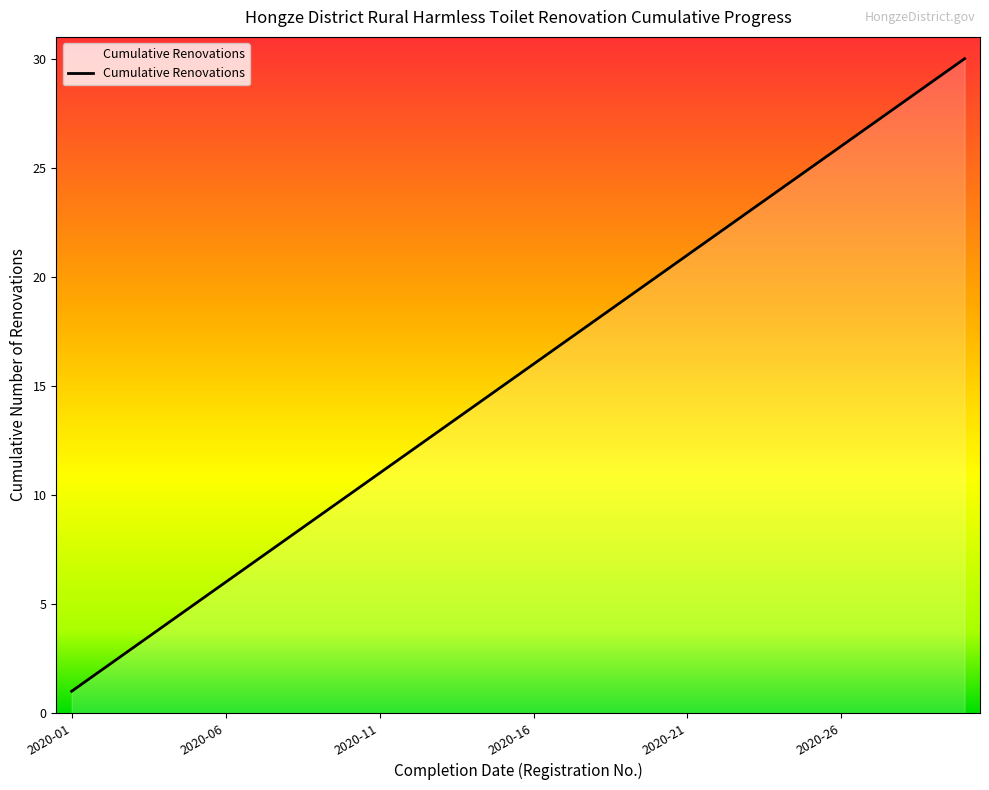

What is the maximum value shown in the chart?

30